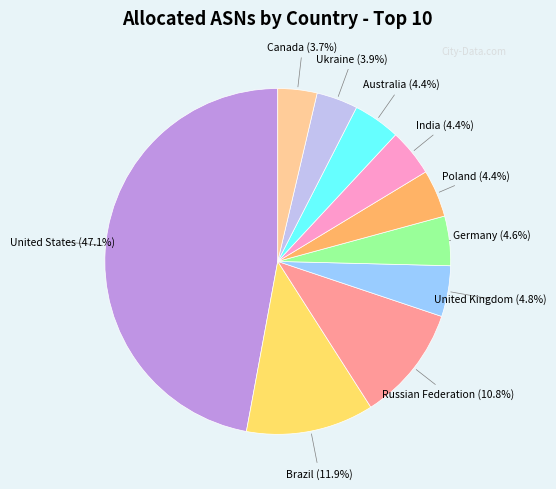

Count the number of slices in the pie.

10